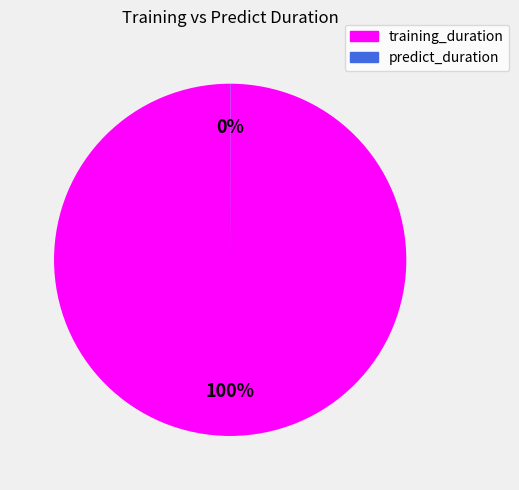

Which category has the biggest portion of the pie?

training_duration